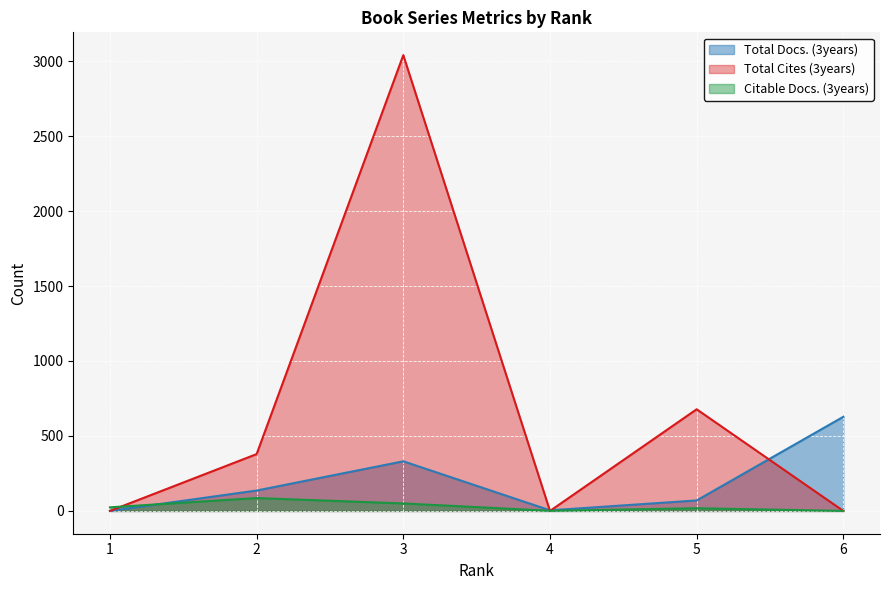

What is the sum of the Citable Docs. (3years) values at 4 and 2?

87